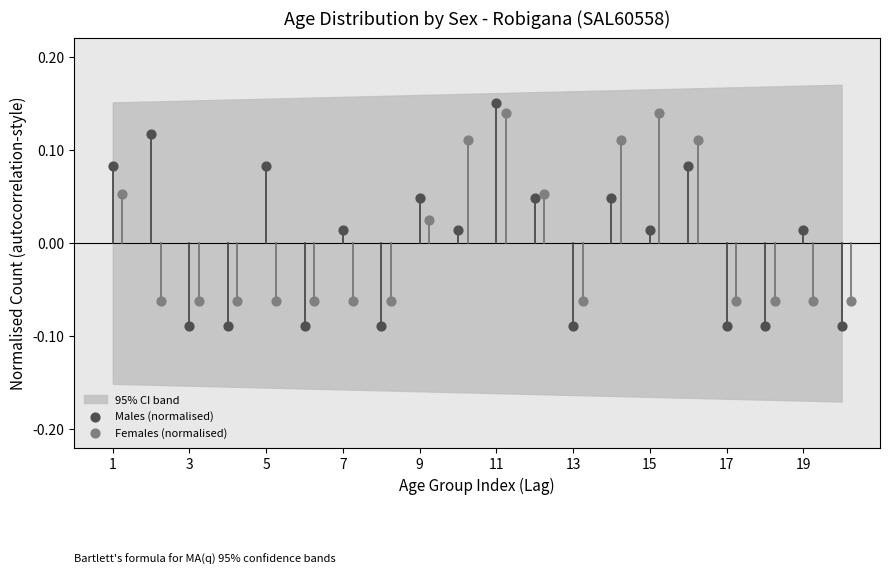

Which series contains the lowest Y value?

Males (normalised)